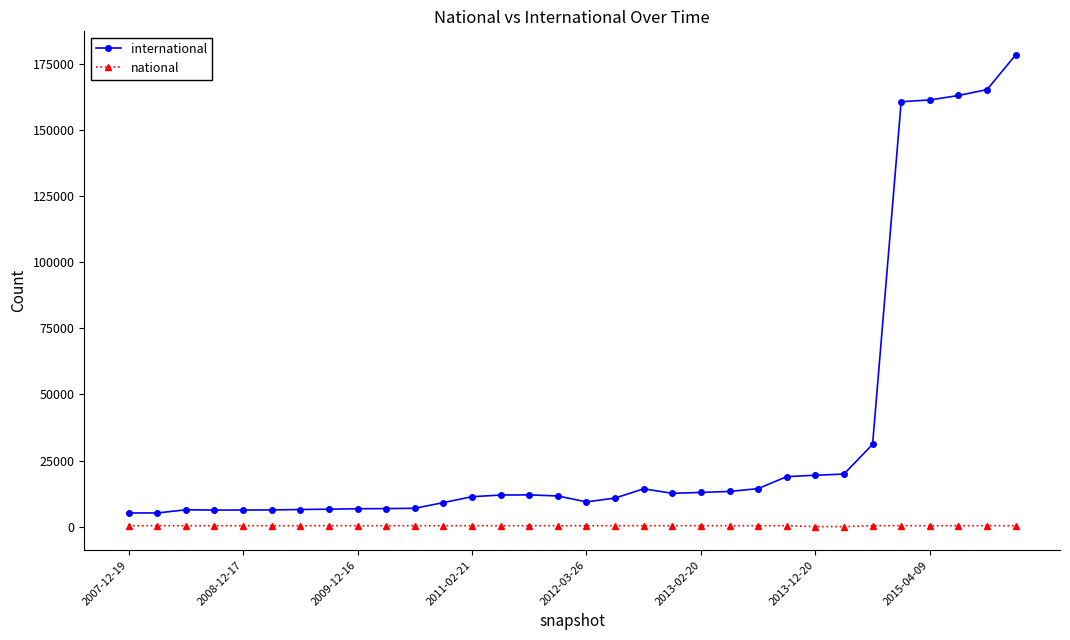

True or false: national and international cross at least once.

False